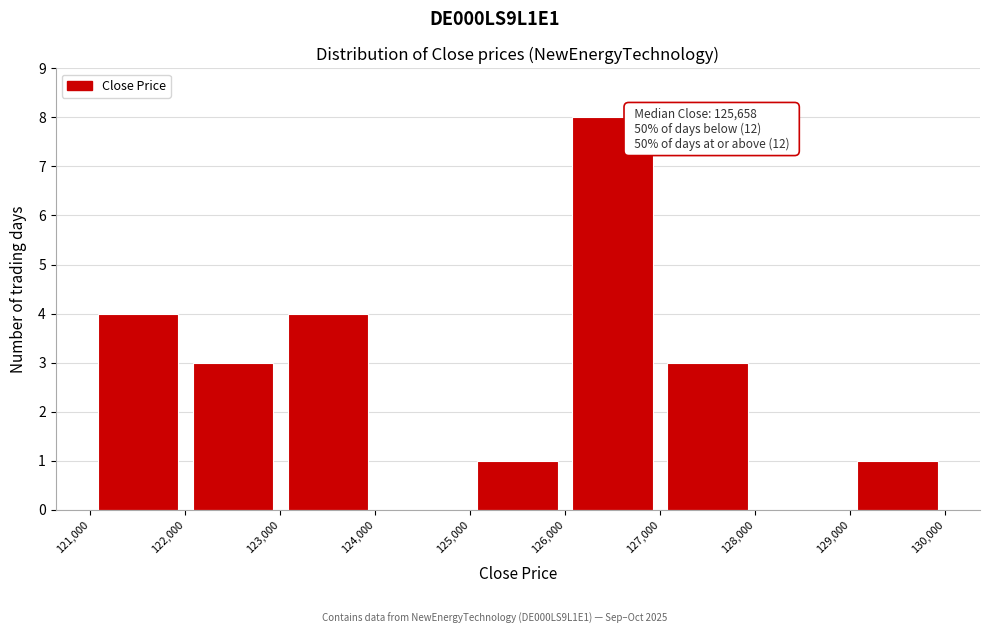

Over which range of the x-axis is the bar tallest?

126,000 to 127,000